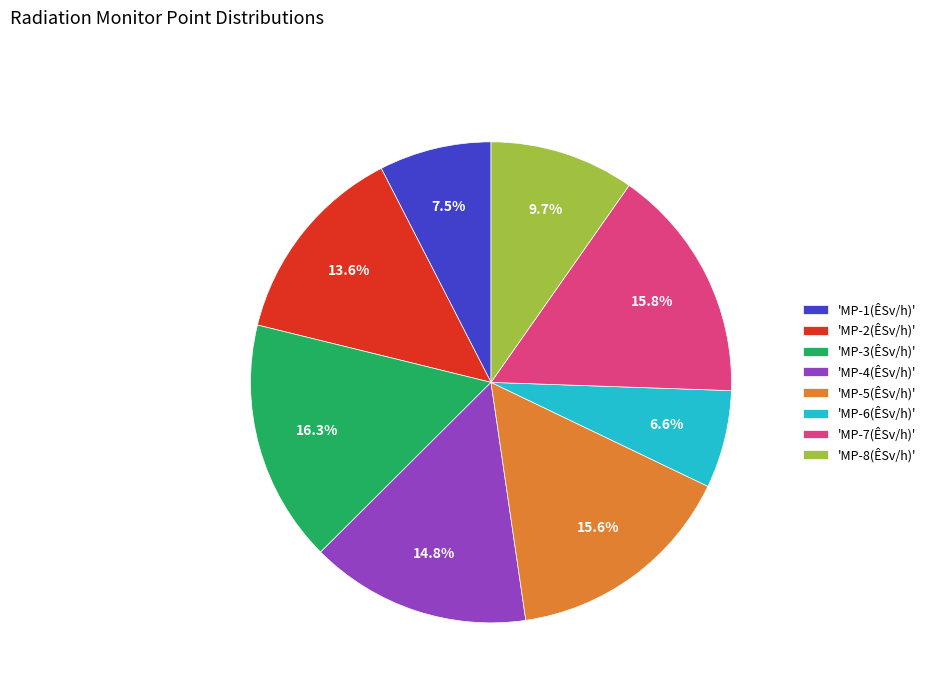

Does 'MP-7(ÊSv/h)' represent more than half of the total?

No